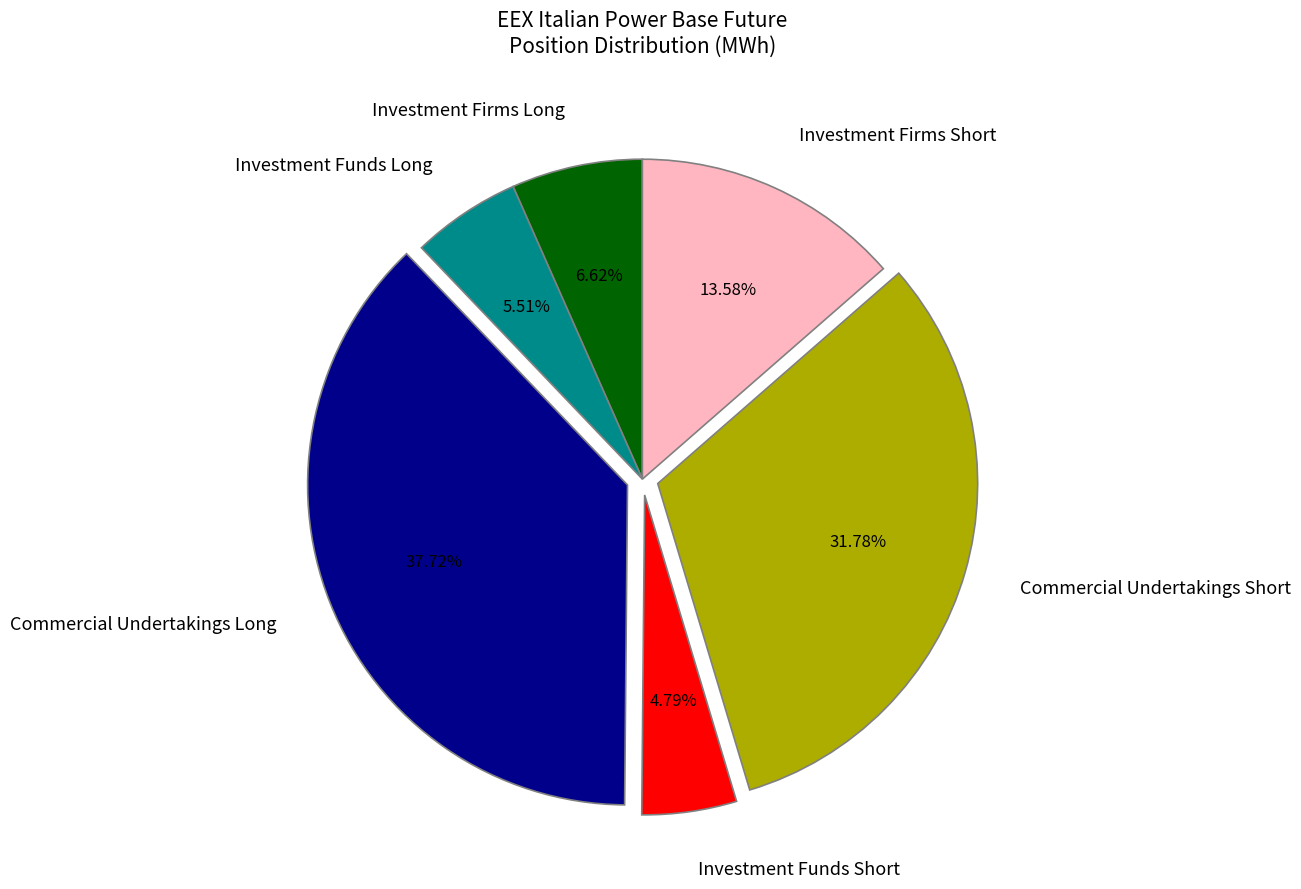

Rank the categories by value from lowest to highest.

Investment Funds Short, Investment Funds Long, Investment Firms Long, Investment Firms Short, Commercial Undertakings Short, Commercial Undertakings Long